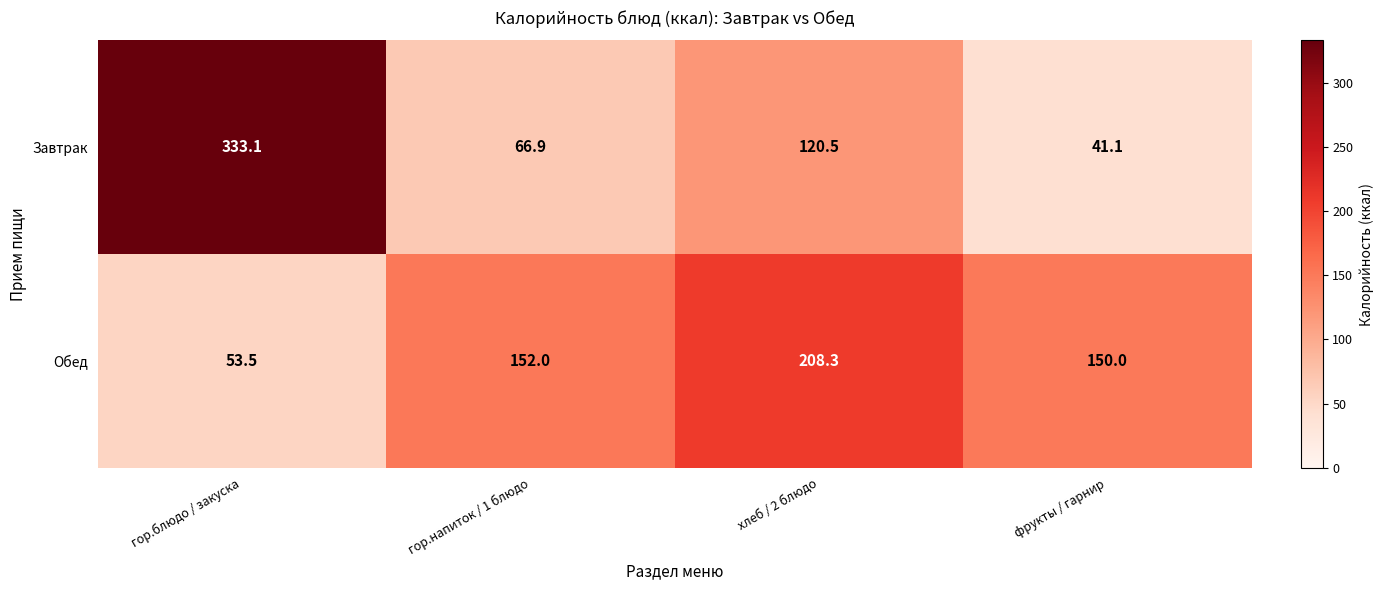

How many categories are shown in the chart?

4